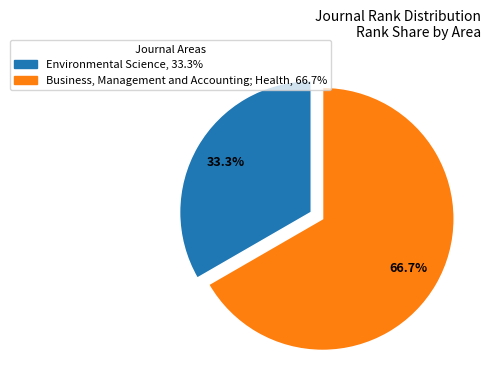

To the nearest percent, what percentage of the pie is Business, Management and Accounting; Health?

67%